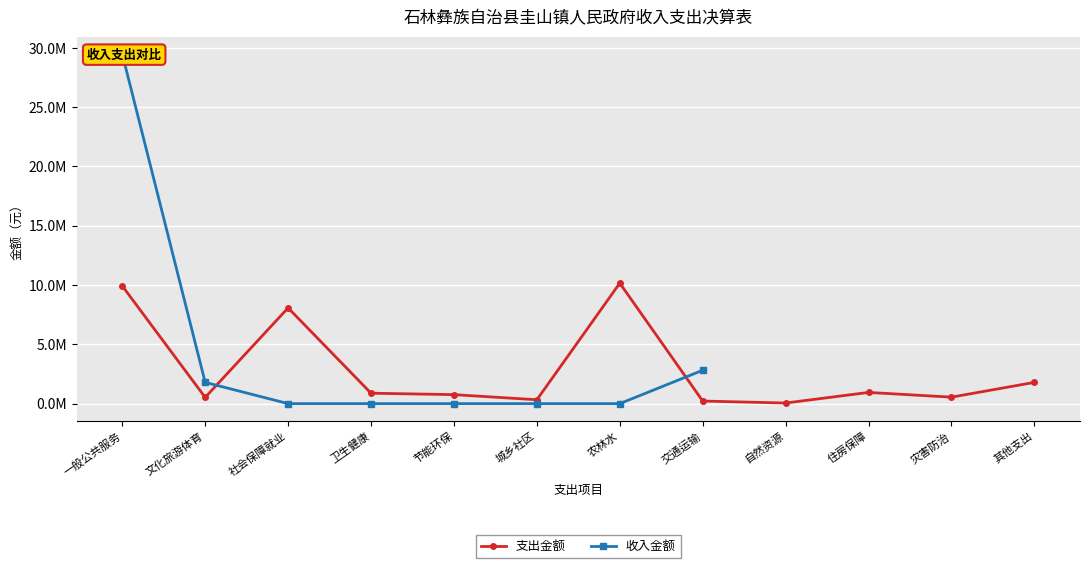

Which category has the lowest value across all series?

社会保障就业